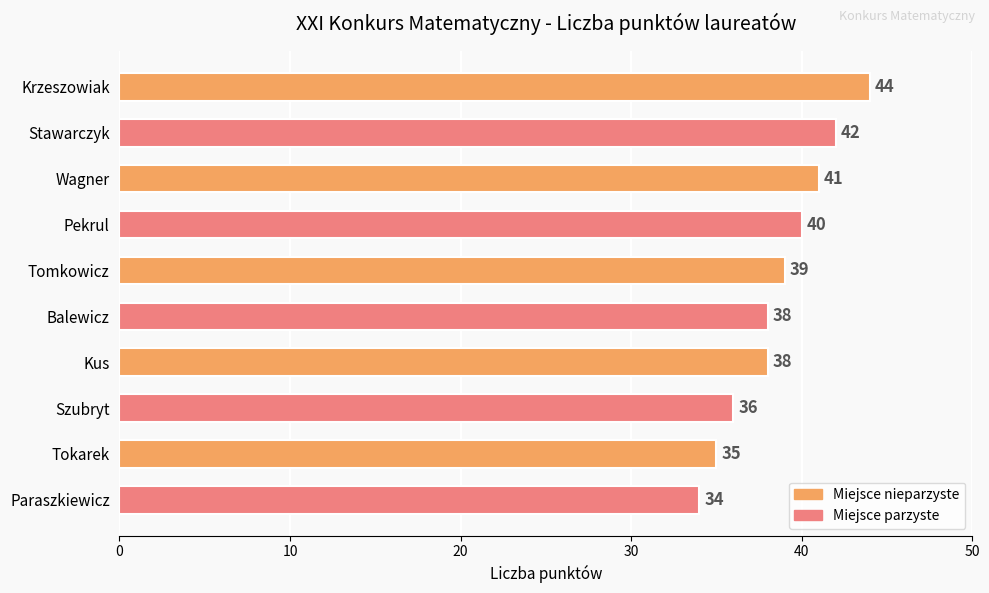

Between Stawarczyk and Krzeszowiak, which is larger?

Krzeszowiak